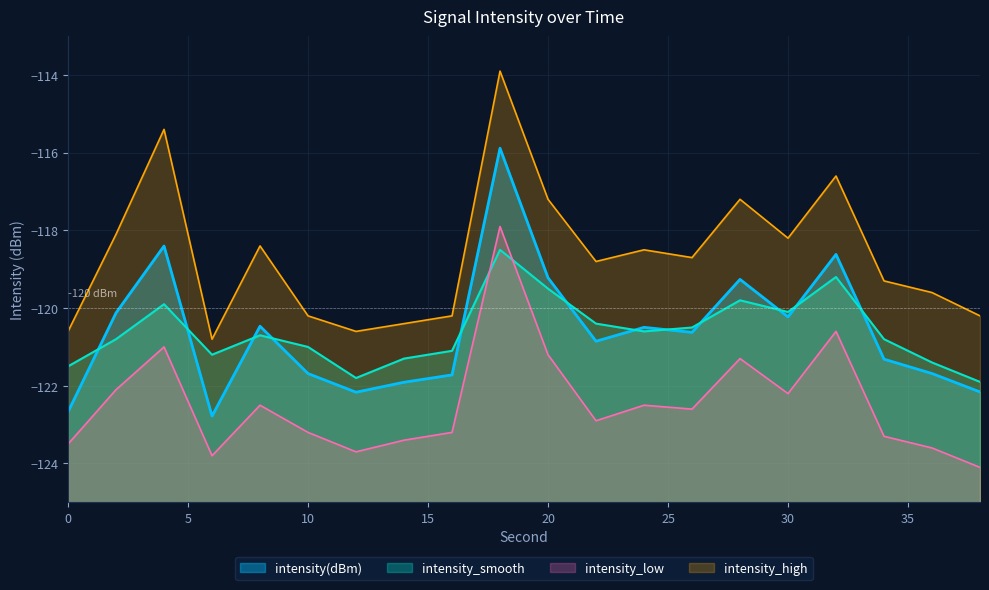

List the series in order of their peak value, highest first.

intensity_high, intensity(dBm), intensity_low, intensity_smooth